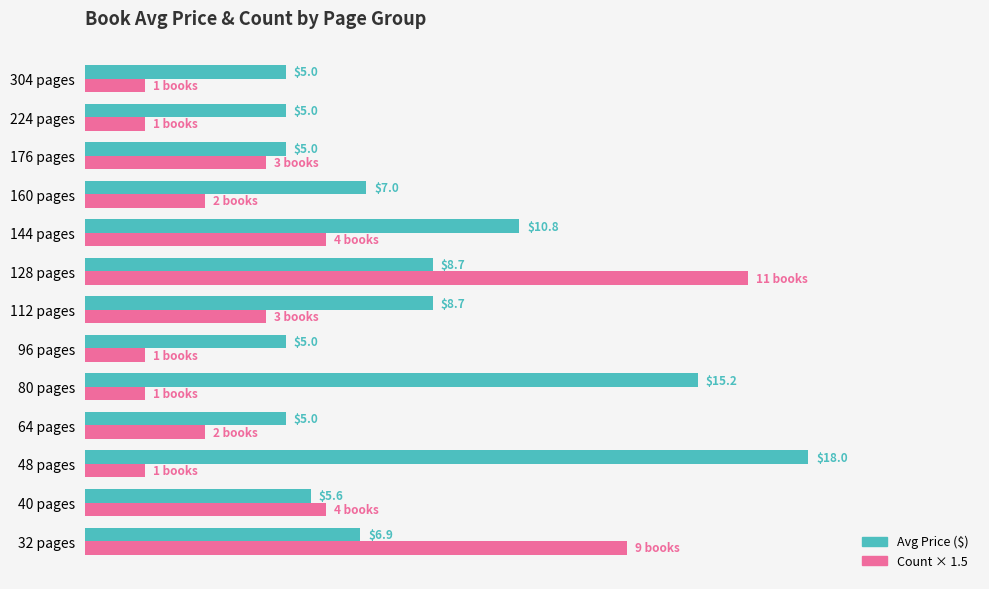

Rank the series by their average value, from highest to lowest.

Avg Price ($), Count × 1.5